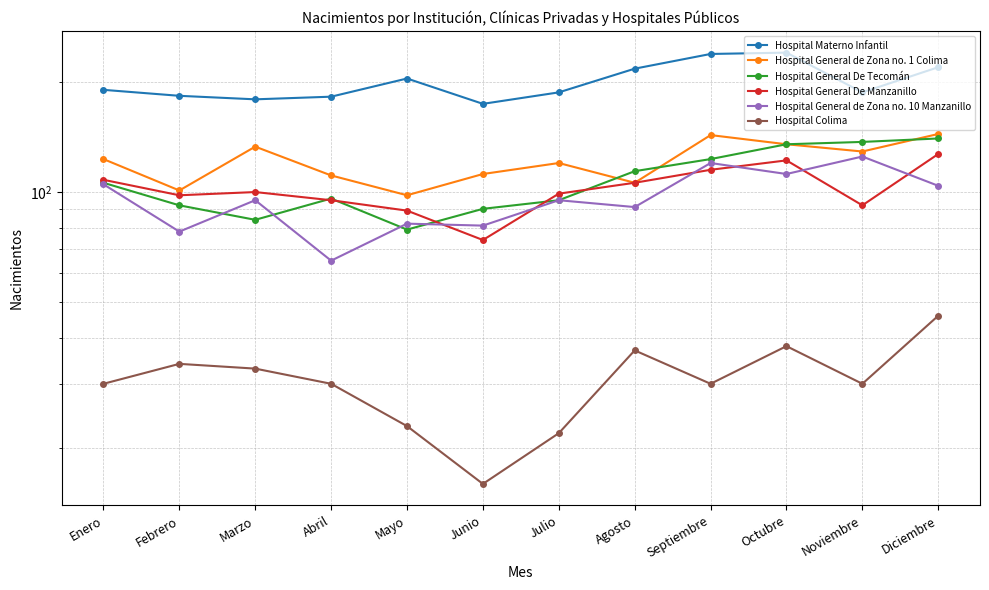

How many lines are shown in the chart?

6